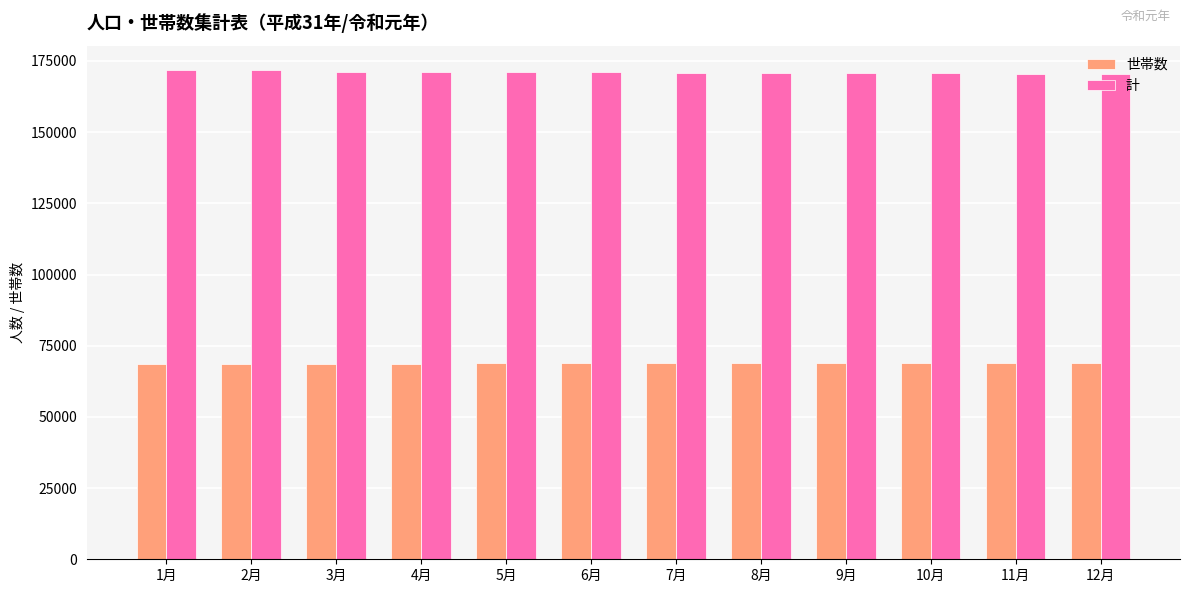

What is the sum of all 世帯数 values?

825479